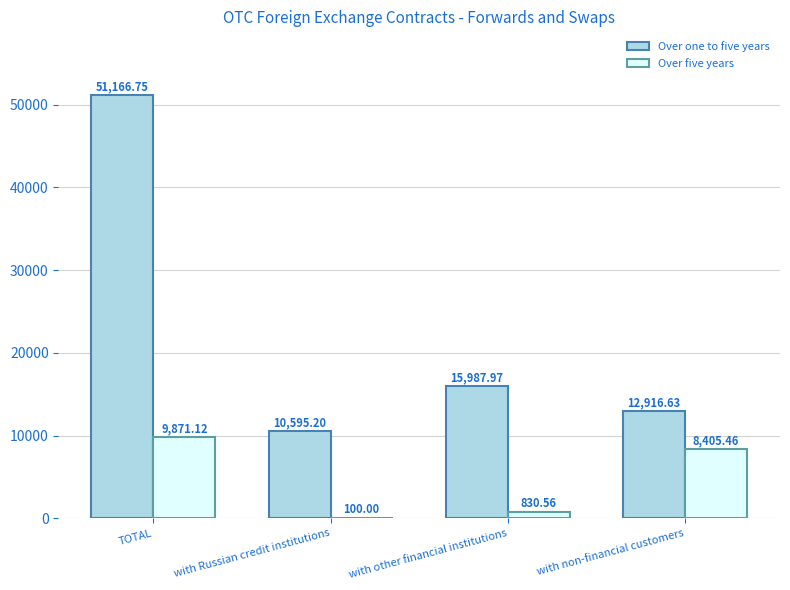

Between TOTAL and with other financial institutions, which series saw the biggest shift?

Over one to five years